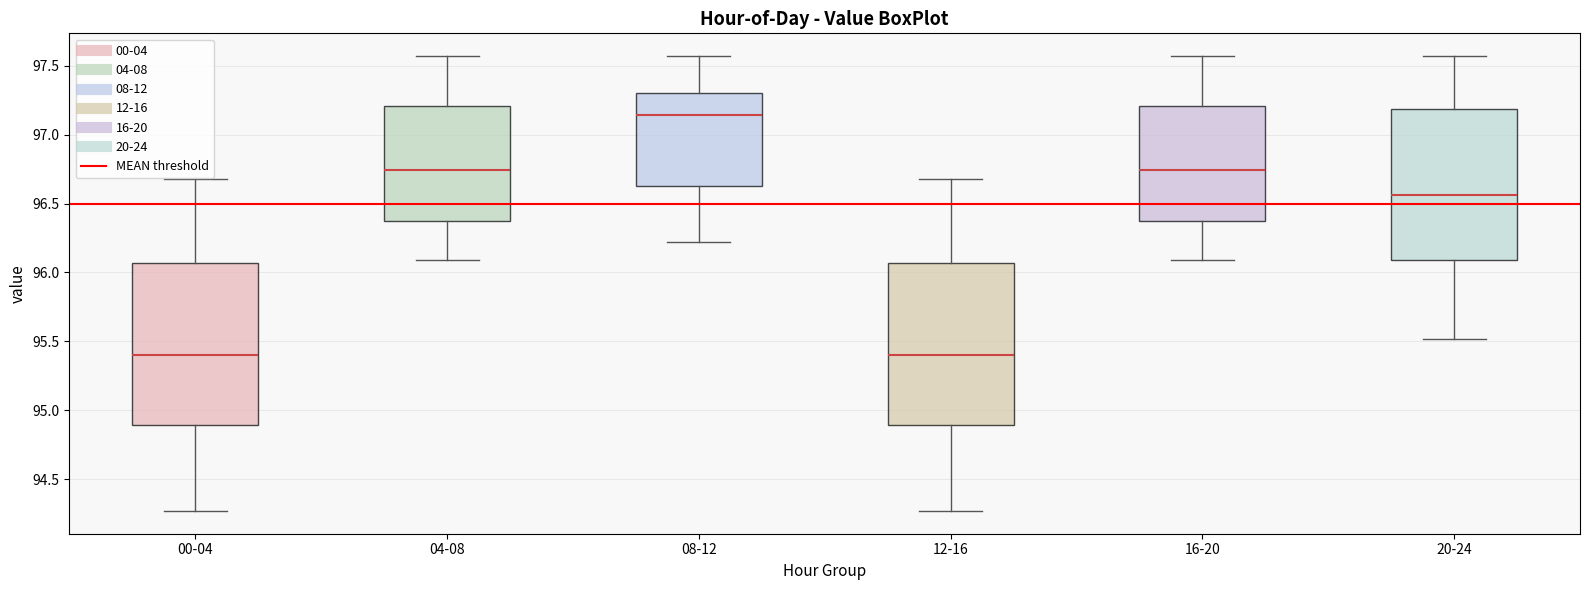

Reading left to right, read every box against the y-axis: the position of its median line, the range the box covers, and the ends of its whiskers. The values are not printed on the chart, so give them approximately, as read against the axis.

00-04: median 95.40, box 94.90 to 96.05, whiskers 94.25 to 96.70
04-08: median 96.75, box 96.35 to 97.20, whiskers 96.10 to 97.55
08-12: median 97.15, box 96.65 to 97.30, whiskers 96.20 to 97.55
12-16: median 95.40, box 94.90 to 96.05, whiskers 94.25 to 96.70
16-20: median 96.75, box 96.35 to 97.20, whiskers 96.10 to 97.55
20-24: median 96.55, box 96.10 to 97.20, whiskers 95.50 to 97.55